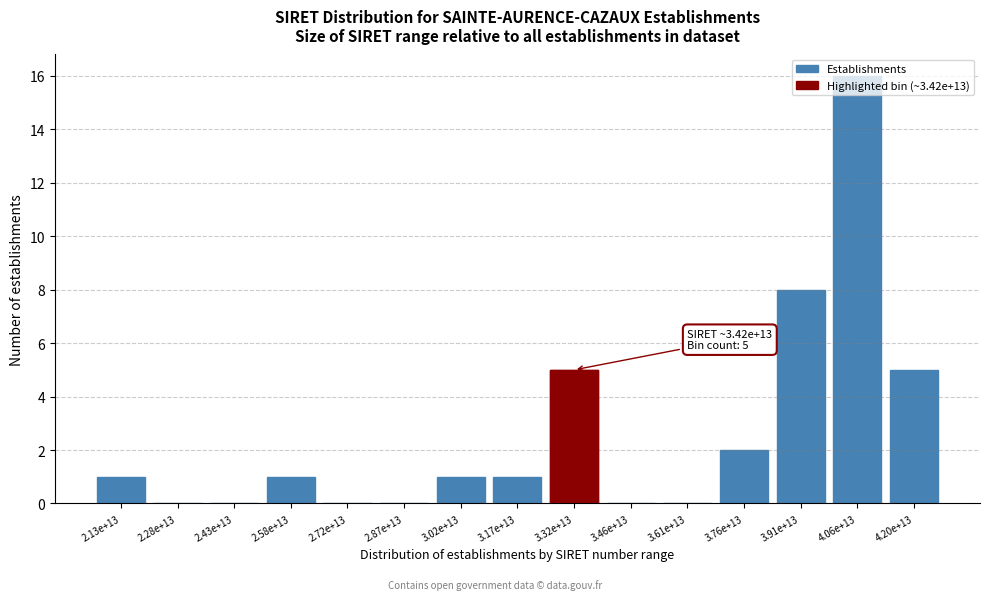

What is the sum of all values?

40